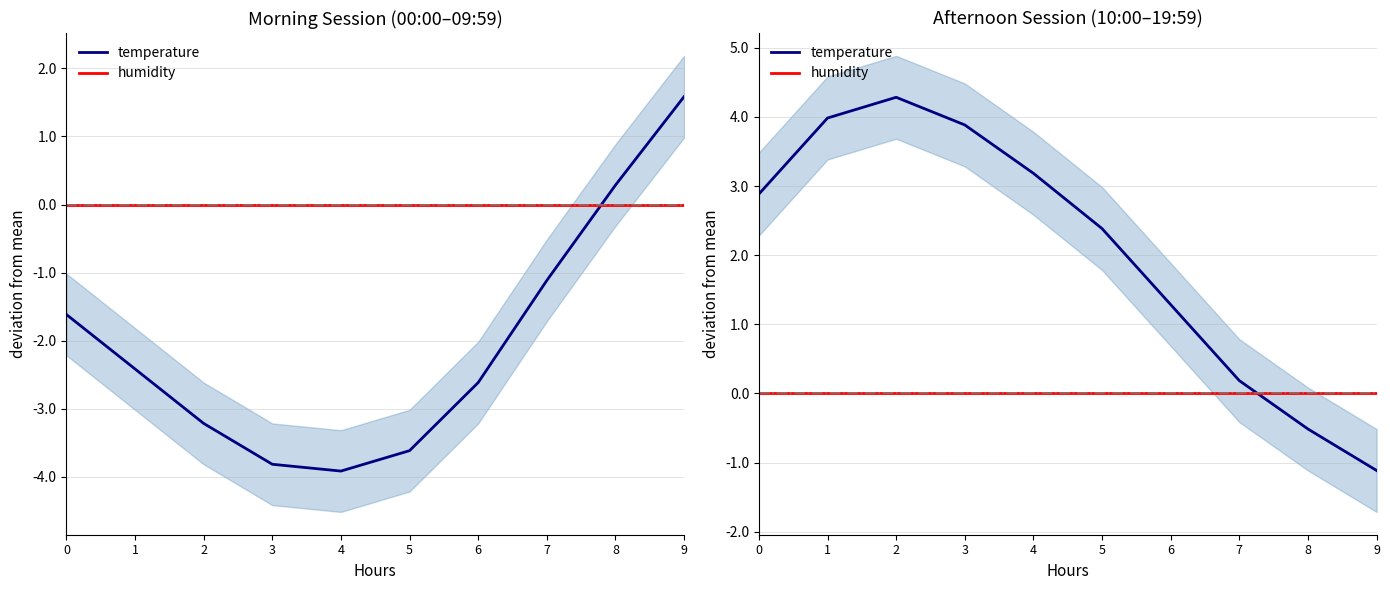

Between 0 and 8, which series saw the biggest shift?

temperature